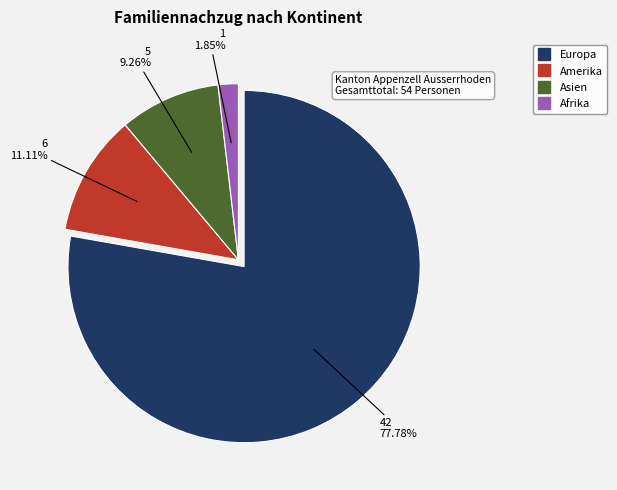

Is there any slice that represents more than half of the pie?

Yes